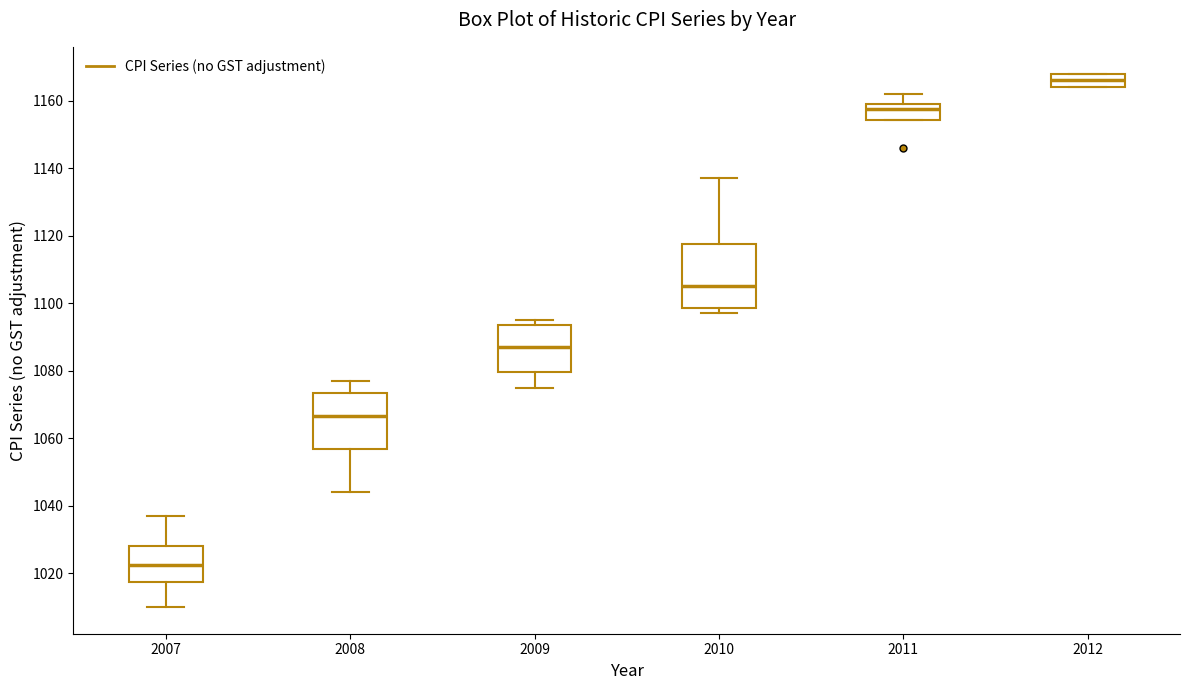

Reading left to right, read every box against the y-axis: the position of its median line, the range the box covers, and the ends of its whiskers. The values are not printed on the chart, so give them approximately, as read against the axis.

2007: median 1022, box 1018 to 1028, whiskers 1010 to 1038
2008: median 1066, box 1056 to 1074, whiskers 1044 to 1078
2009: median 1088, box 1080 to 1094, whiskers 1076 to 1096
2010: median 1106, box 1098 to 1118, whiskers 1098 (just below the box's lower edge) to 1138
2011: median 1158, box 1154 to 1160, whiskers 1154 to 1162
2012: median 1166, box 1164 to 1168, whiskers 1164 to 1168